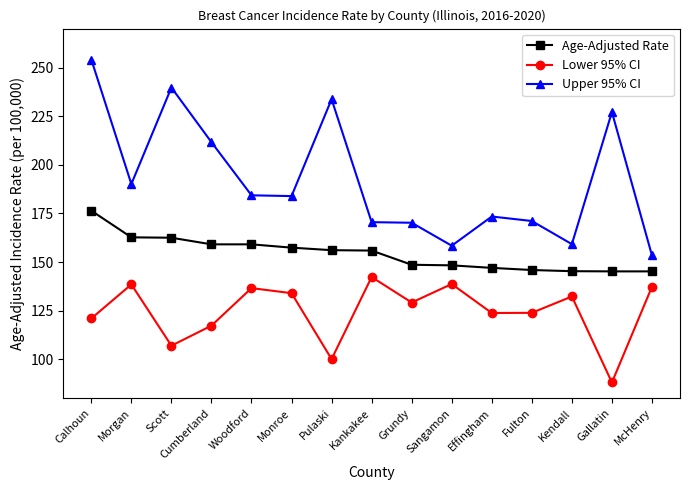

The Age-Adjusted Rate series shows 176.4 at Calhoun. True or false?

True